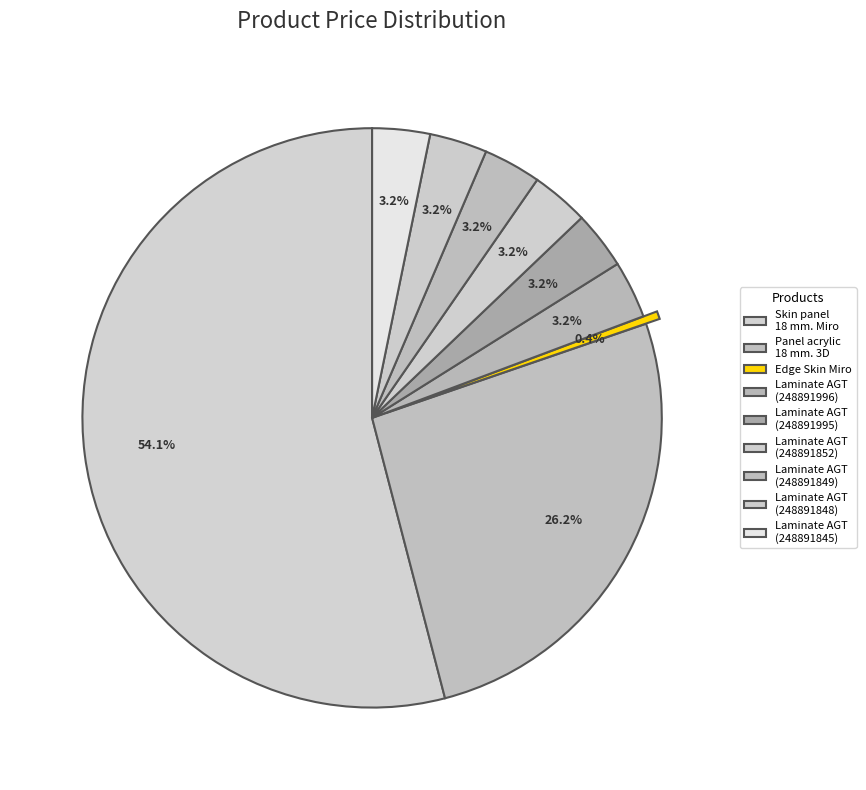

To the nearest percent, what is the difference between the largest and smallest slice percentages?

54%